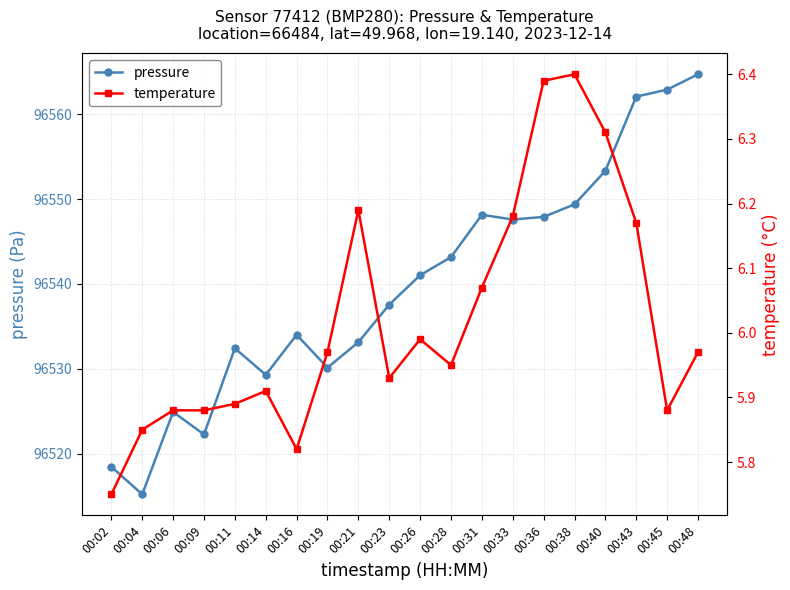

Is the value of temperature at 00:48 greater than the value of pressure at 00:43?

No